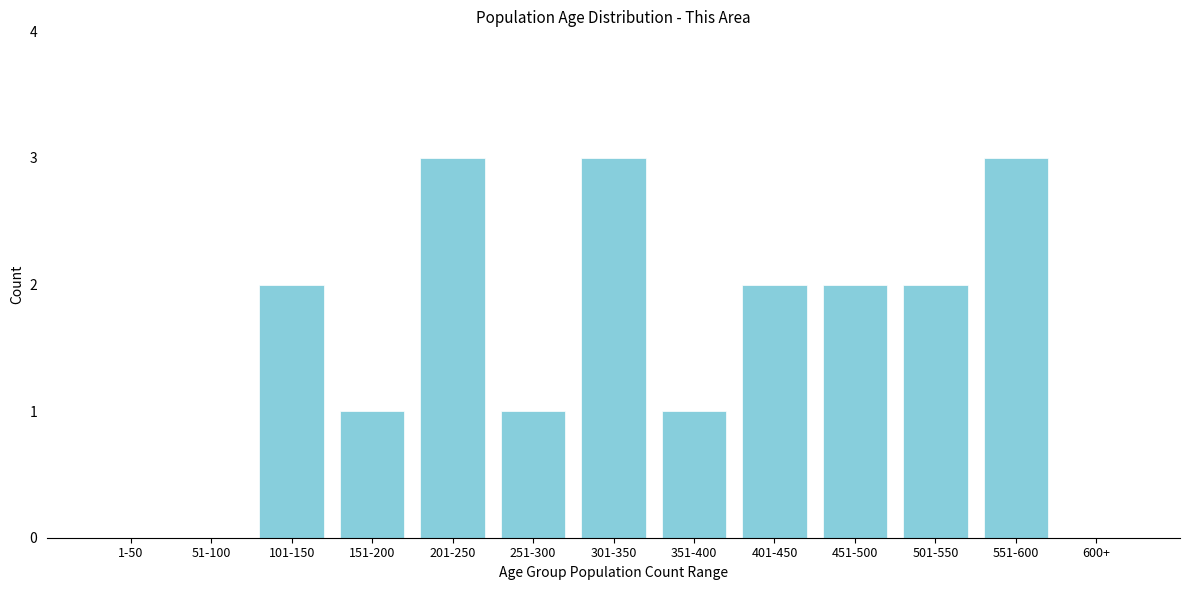

Reading right to left, list all the values displayed in this chart.

600+=0	551-600=3	501-550=2	451-500=2	401-450=2	351-400=1	301-350=3	251-300=1	201-250=3	151-200=1	101-150=2	51-100=0	1-50=0